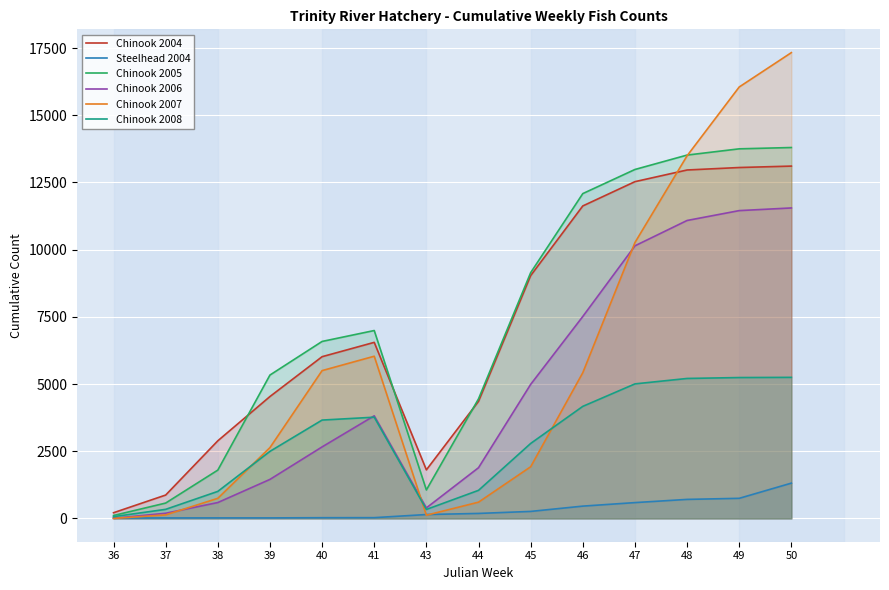

Where is Chinook 2006 nearest to the value 5778?

45